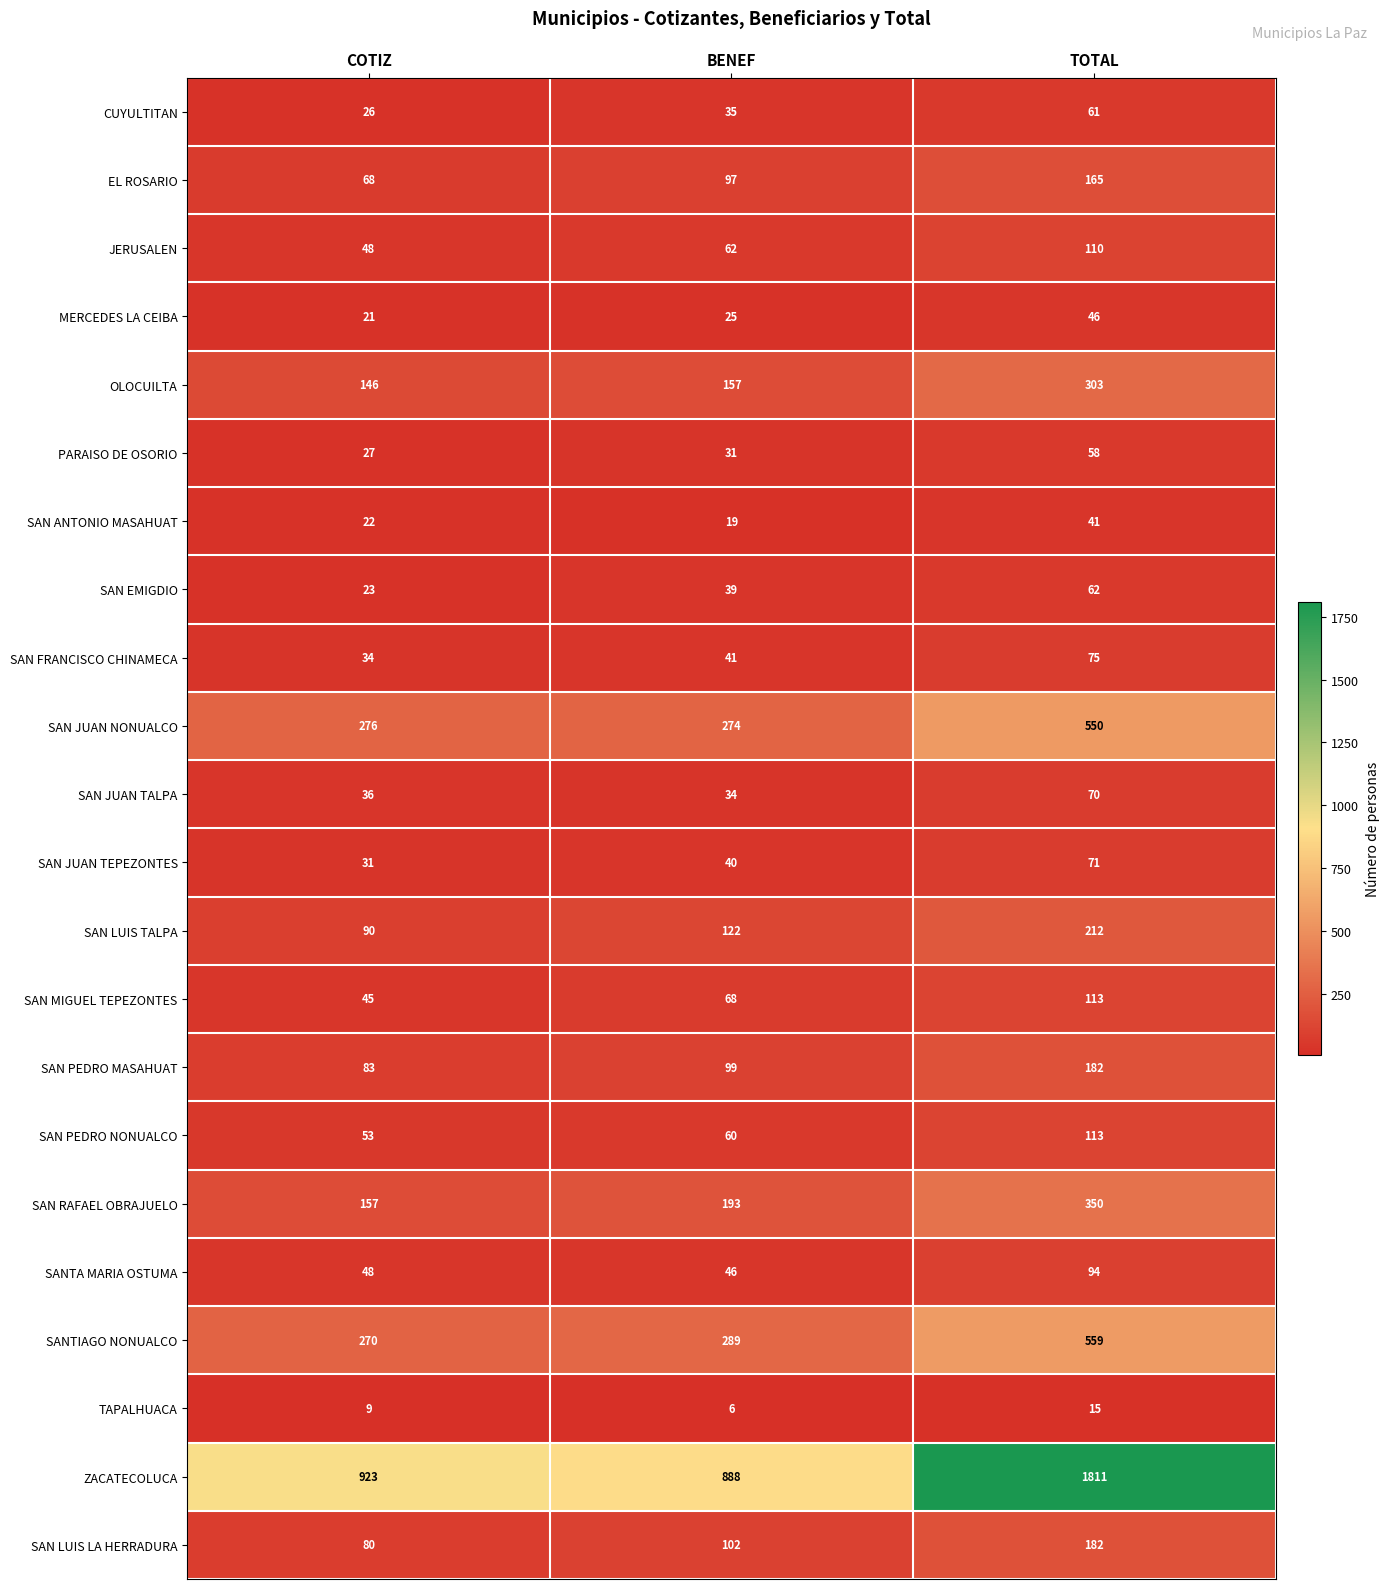

Read the JERUSALEN value at COTIZ, to the nearest 5.

50